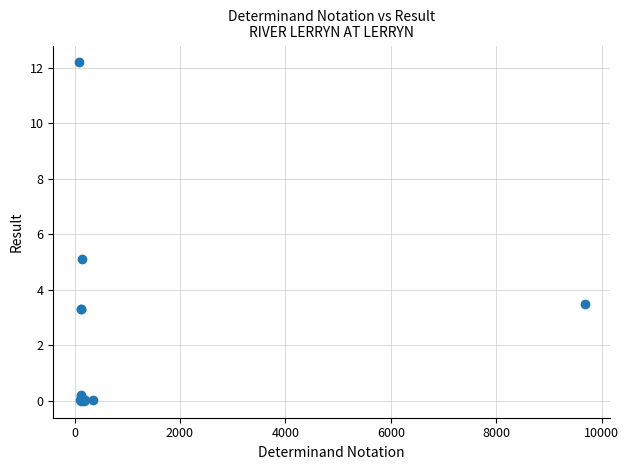

What Y value in the scatter plot is closest to 6?

5.1